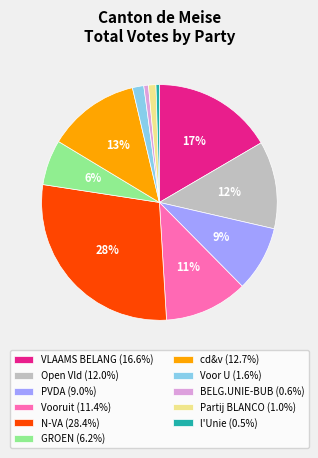

Is Vooruit the majority of the pie?

No